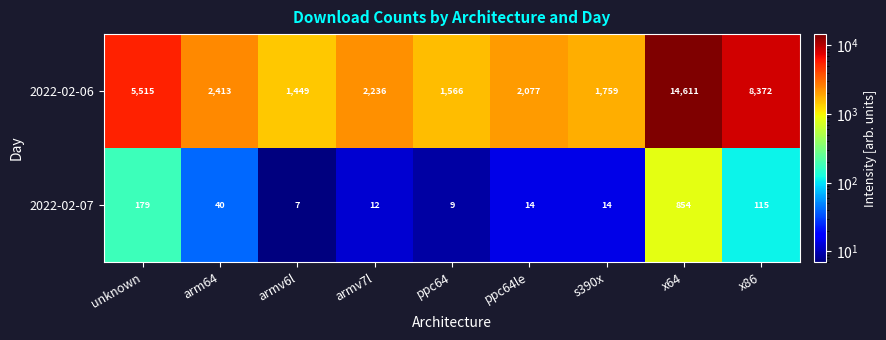

What is the maximum value shown in the chart?

14611